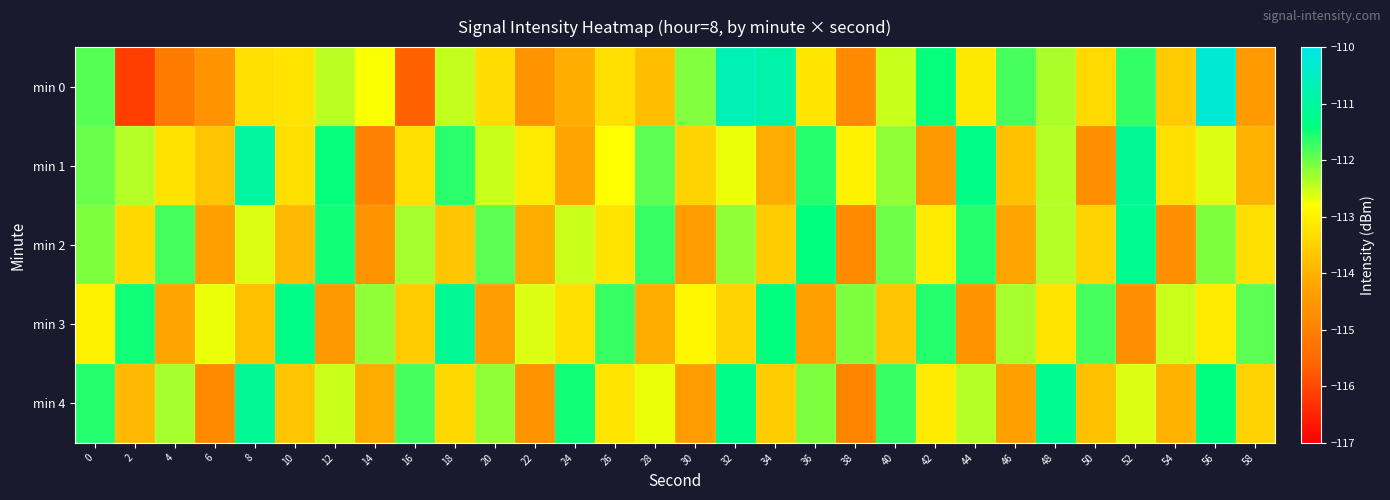

Reading right to left, what are all the values shown in this chart?

min 0: 58=-114.4	56=-110.2	54=-113.6	52=-111.7	50=-113.4	48=-112.3	46=-111.8	44=-113.2	42=-111.4	40=-112.5	38=-114.8	36=-113.2	34=-110.8	32=-110.7	30=-112.1	28=-113.8	26=-113.3	24=-114.1	22=-114.6	20=-113.3	18=-112.5	16=-115.6	14=-112.8	12=-112.4	10=-113.2	8=-113.3	6=-114.6	4=-115.1	2=-116.1	0=-111.9
min 1: 58=-114.0	56=-112.6	54=-113.3	52=-111.1	50=-114.7	48=-112.4	46=-113.8	44=-111.3	42=-114.5	40=-112.2	38=-113.0	36=-111.6	34=-114.1	32=-112.7	30=-113.5	28=-111.9	26=-112.8	24=-114.2	22=-113.1	20=-112.5	18=-111.6	16=-113.3	14=-115.0	12=-111.4	10=-113.3	8=-110.9	6=-113.7	4=-113.2	2=-112.4	0=-112.0
min 2: 58=-113.3	56=-112.1	54=-114.7	52=-111.2	50=-113.5	48=-112.4	46=-114.2	44=-111.6	42=-113.1	40=-112.0	38=-114.8	36=-111.4	34=-113.6	32=-112.2	30=-114.4	28=-111.7	26=-113.2	24=-112.5	22=-114.1	20=-111.9	18=-113.7	16=-112.3	14=-114.6	12=-111.5	10=-113.9	8=-112.6	6=-114.3	4=-111.8	2=-113.4	0=-112.1
min 3: 58=-111.9	56=-113.1	54=-112.5	52=-114.7	50=-111.8	48=-113.2	46=-112.3	44=-114.6	42=-111.6	40=-113.7	38=-112.1	36=-114.3	34=-111.4	32=-113.5	30=-112.9	28=-114.1	26=-111.7	24=-113.3	22=-112.6	20=-114.4	18=-111.1	16=-113.6	14=-112.2	12=-114.5	10=-111.3	8=-113.8	6=-112.7	4=-114.2	2=-111.5	0=-113.0
min 4: 58=-113.5	56=-111.4	54=-114.0	52=-112.6	50=-113.8	48=-111.2	46=-114.3	44=-112.4	42=-113.1	40=-111.7	38=-114.9	36=-112.1	34=-113.6	32=-111.3	30=-114.4	28=-112.7	26=-113.2	24=-111.5	22=-114.6	20=-112.2	18=-113.4	16=-111.8	14=-114.1	12=-112.5	10=-113.7	8=-111.1	6=-114.8	4=-112.3	2=-113.9	0=-111.6